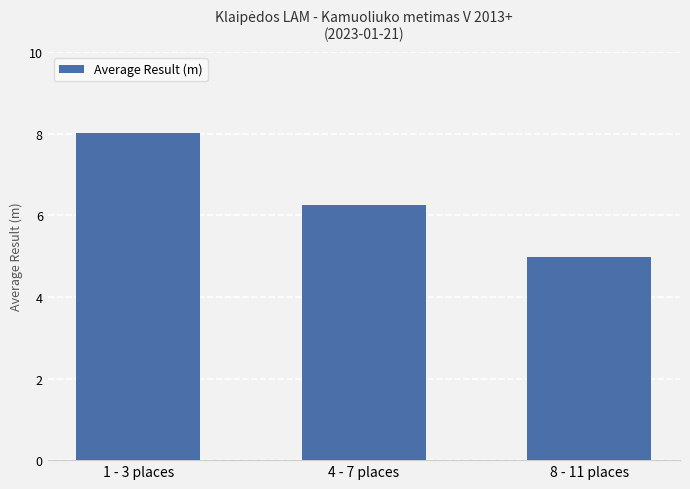

What is the change in value from 4 - 7 places to 8 - 11 places?

-1.3